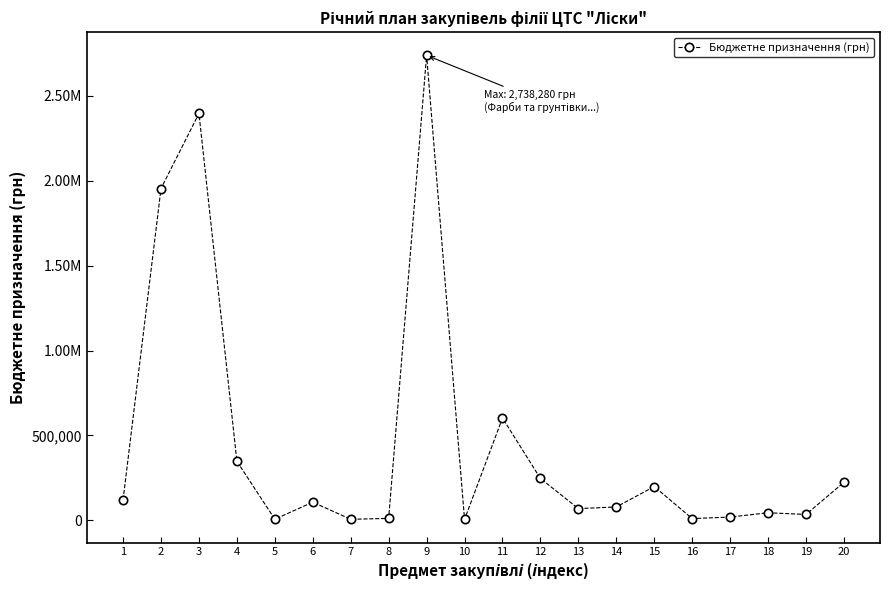

Is this an area chart (filled region under the line)?

No